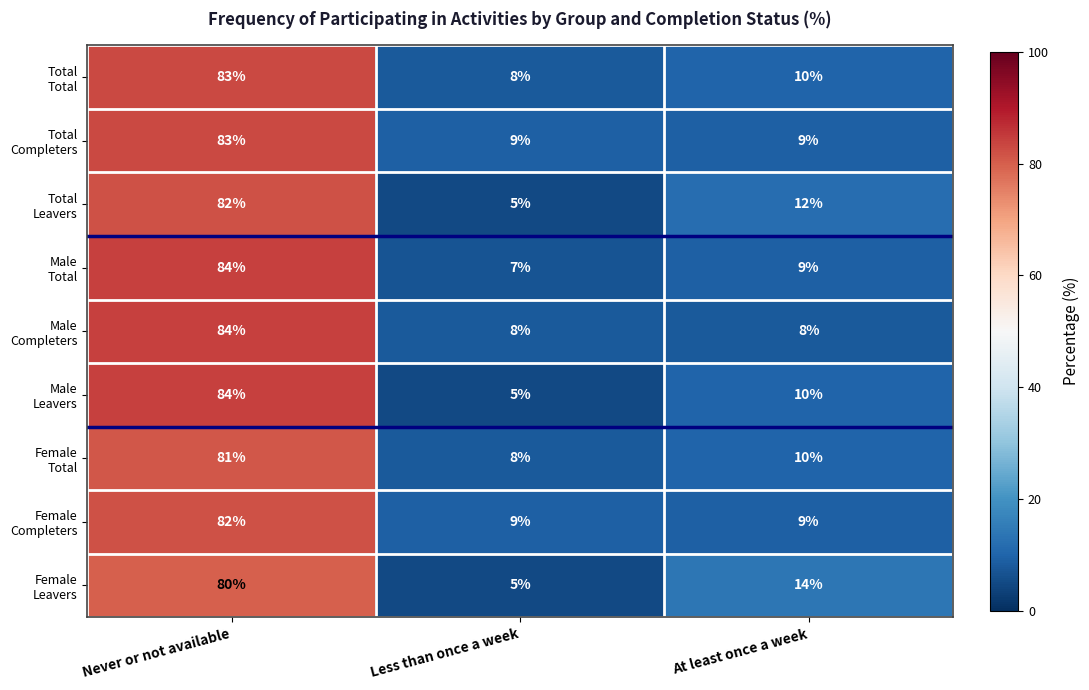

What is the difference between the highest and lowest values at Less than once a week?

4